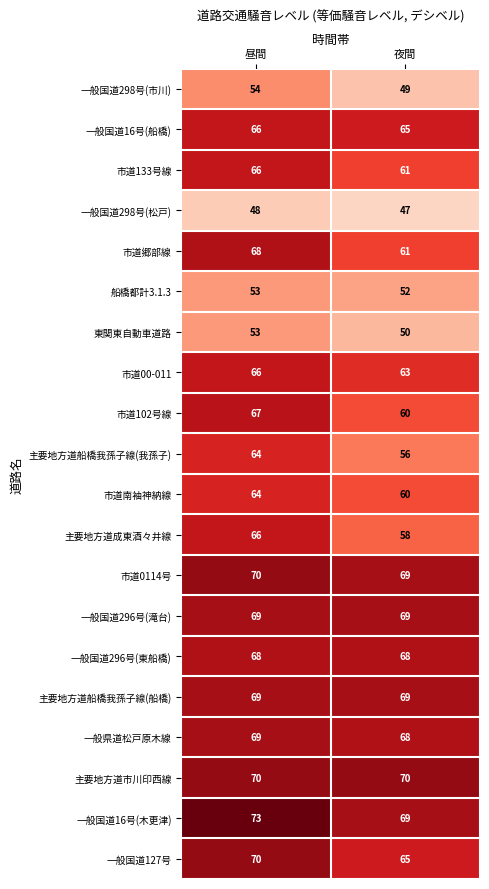

What is the difference between the highest and lowest values at 夜間?

23